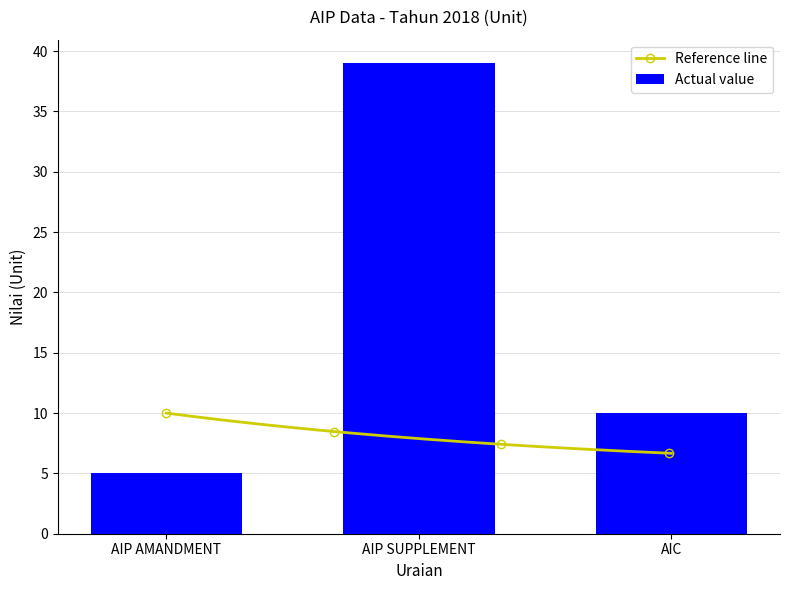

What is the difference between the second highest and minimum values?

5